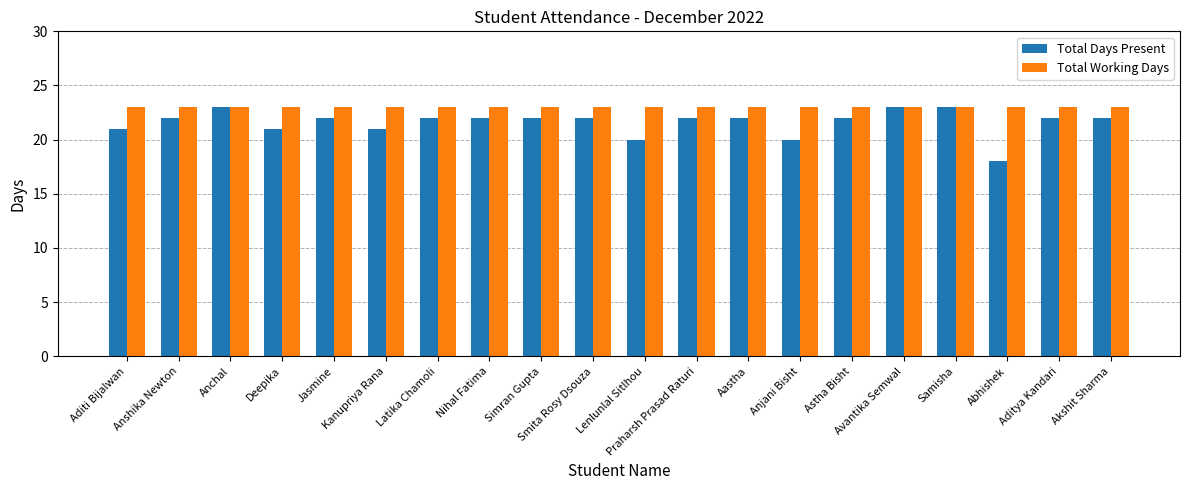

What is the average value of the Total Working Days series?

23